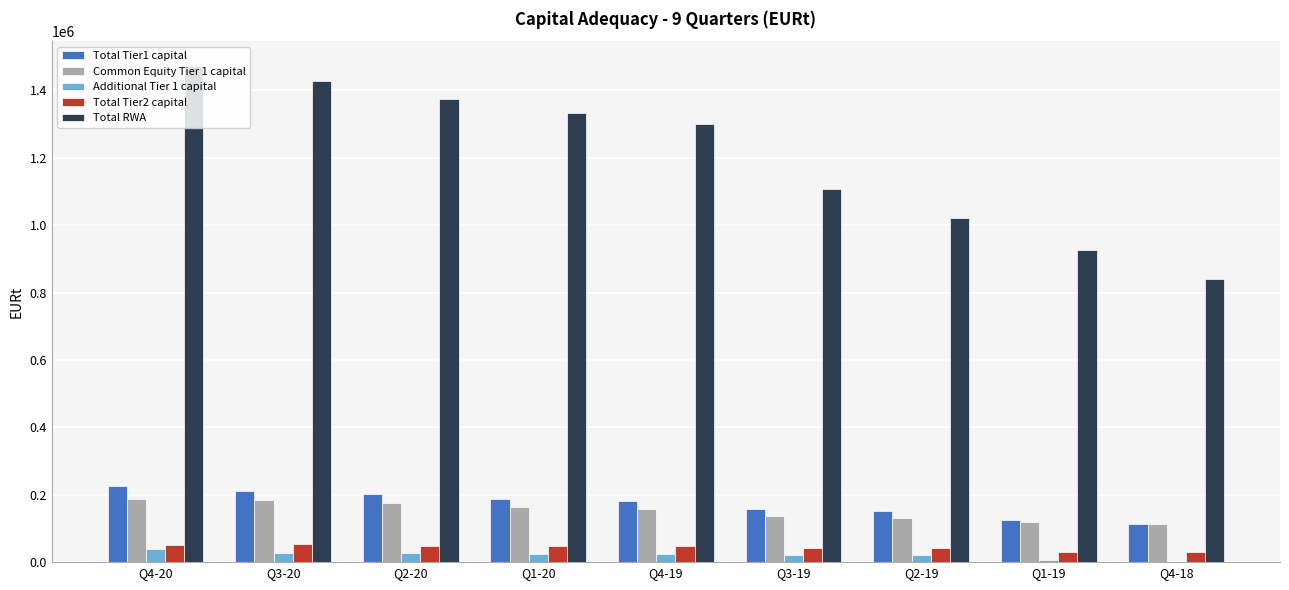

At which label is Total RWA closest to 1155630?

Q3-19